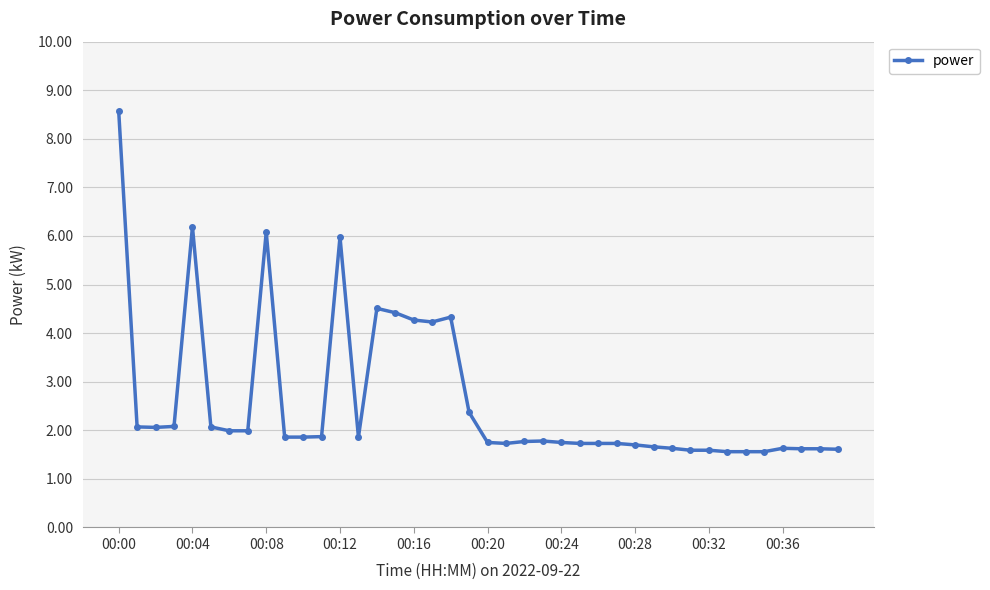

What is the value of the 38th point from the left?

1.6